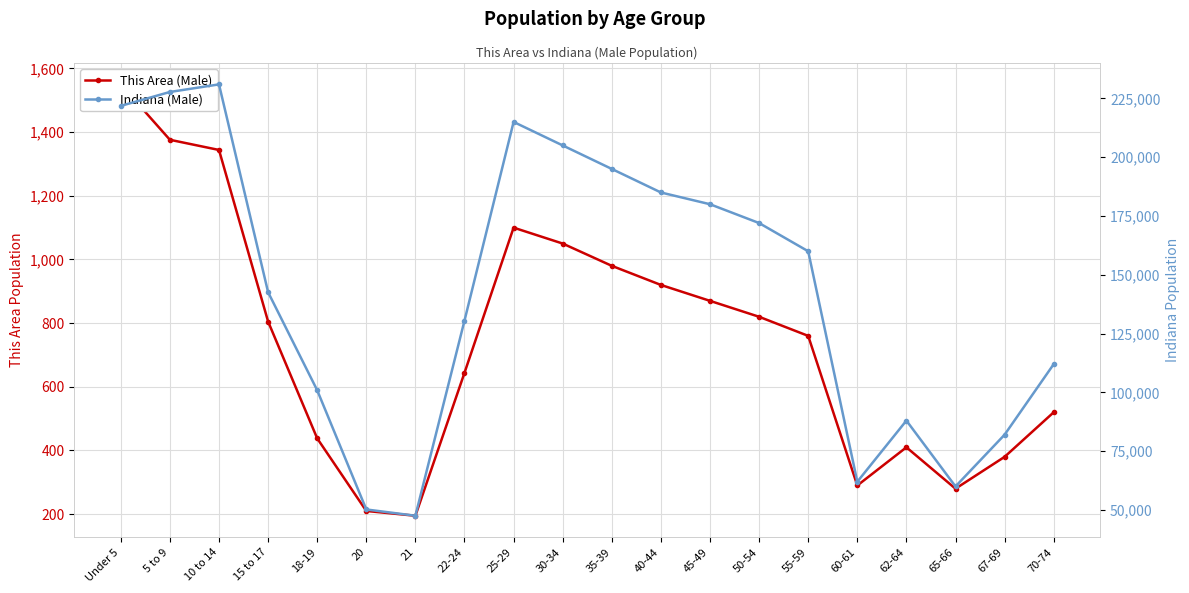

Which series has the largest total across all categories?

Indiana (Male)